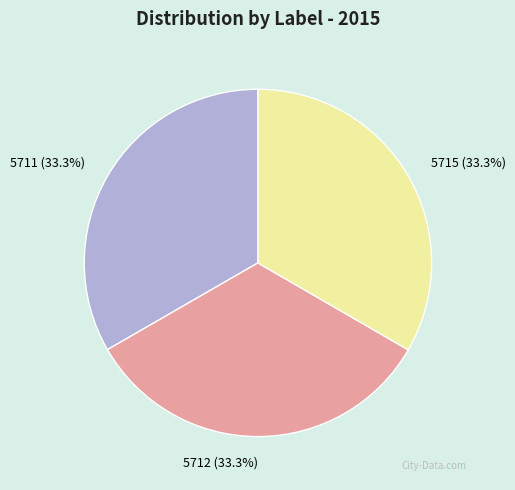

What is the total percentage of 5715 and 5712?

66.7%